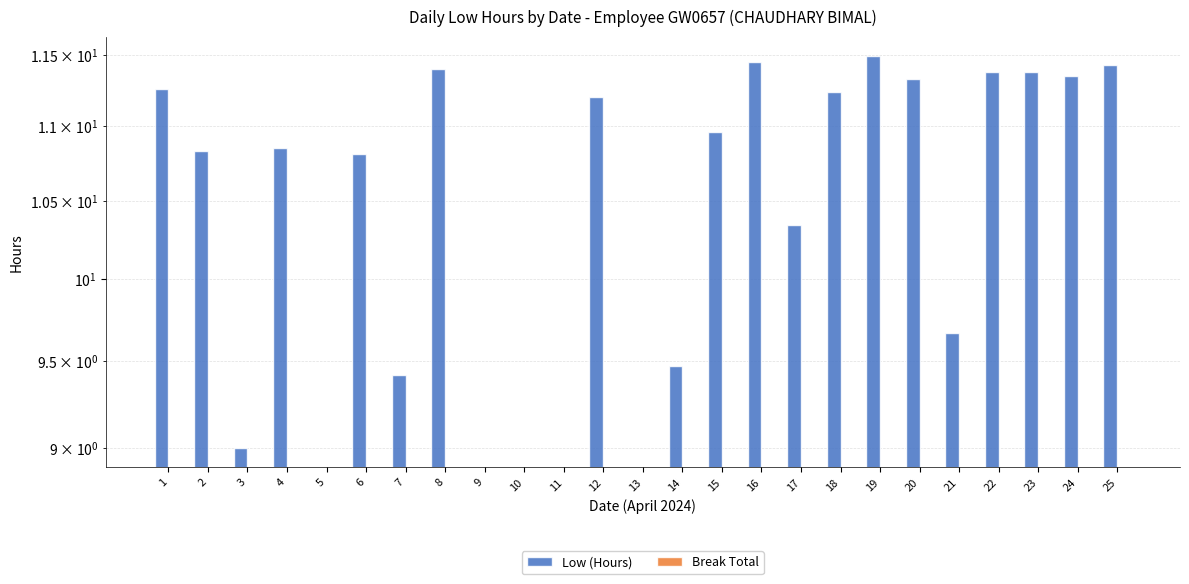

Which category has the highest value in the Break Total series?

1